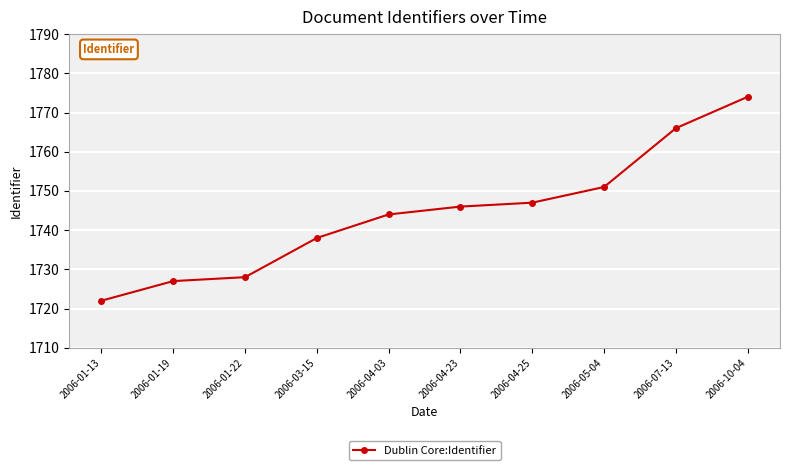

Reading right to left, transcribe all the data shown in this chart.

1774	1766	1751	1747	1746	1744	1738	1728	1727	1722